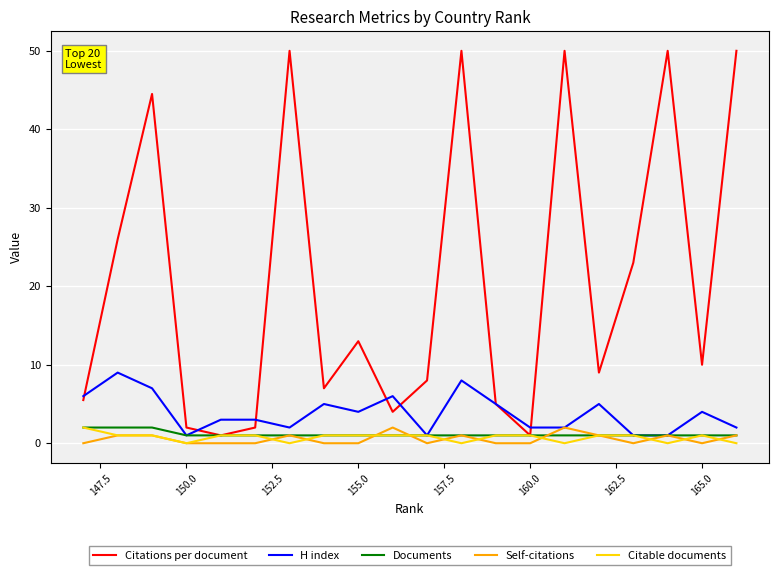

Which series changed the most between 165.0 and 150.0?

Citations per document